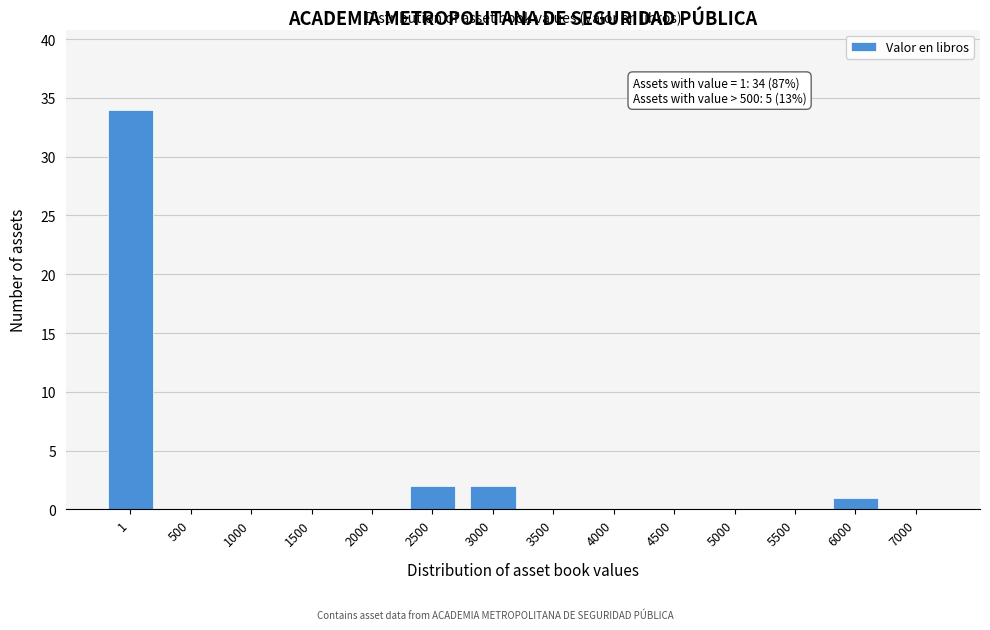

Reading left to right, transcribe all the data shown in this chart.

1=34	500=0	1000=0	1500=0	2000=0	2500=2	3000=2	3500=0	4000=0	4500=0	5000=0	5500=0	6000=1	7000=0